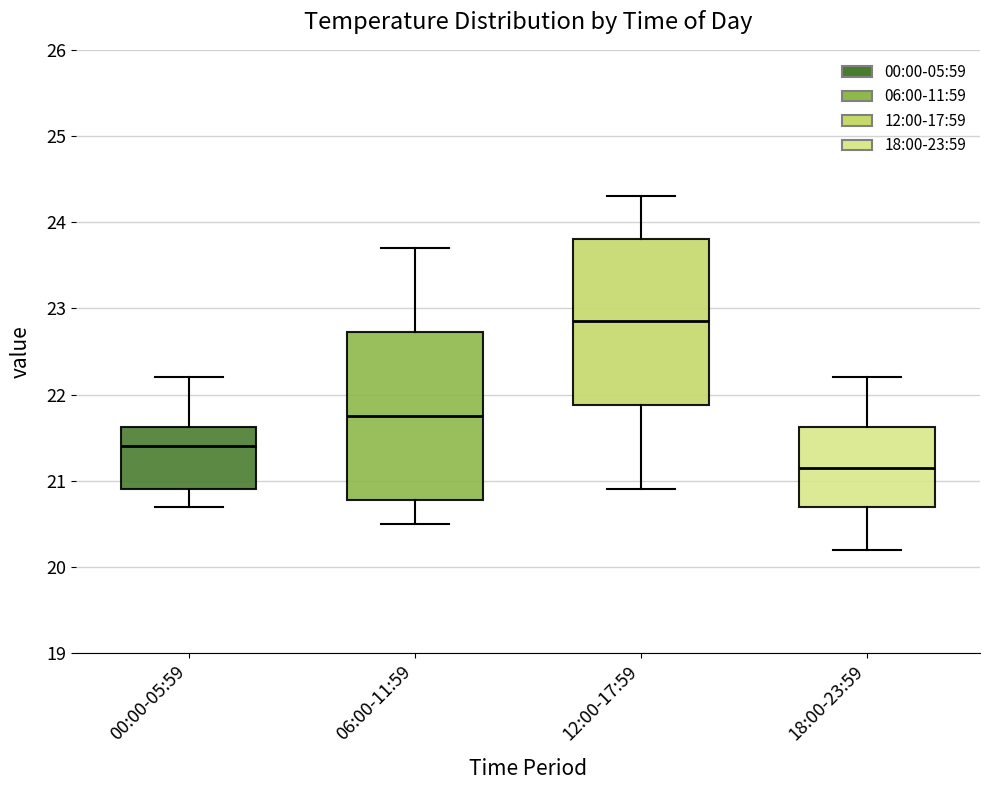

Which box has the lowest median line?

18:00-23:59